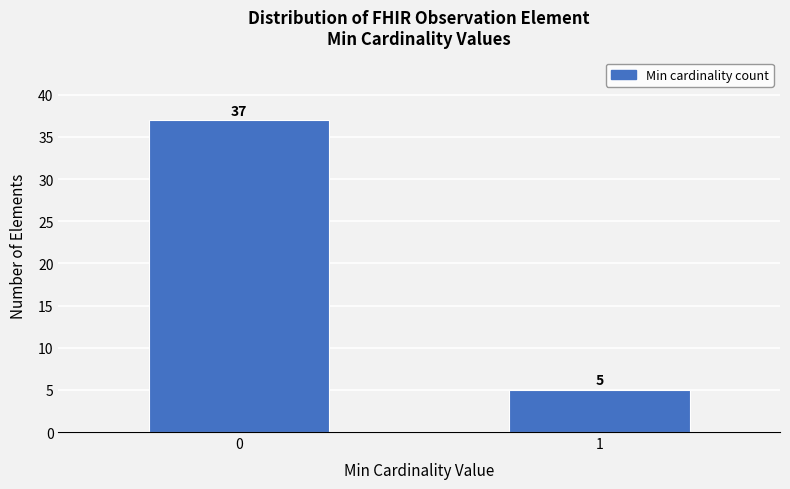

Reading left to right, what are all the values shown in this chart?

37	5